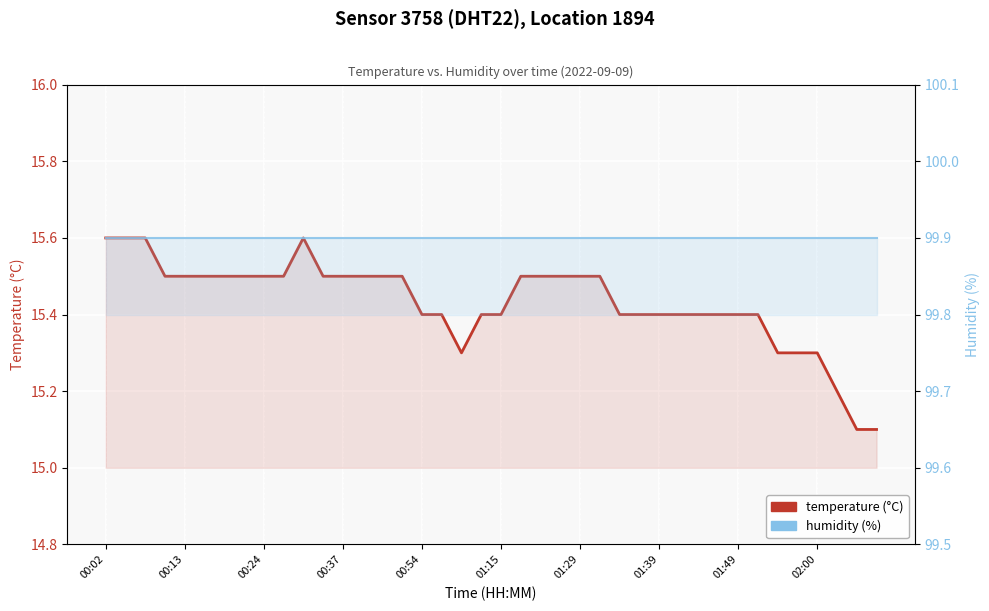

At which category is the sum across all series the highest?

00:02